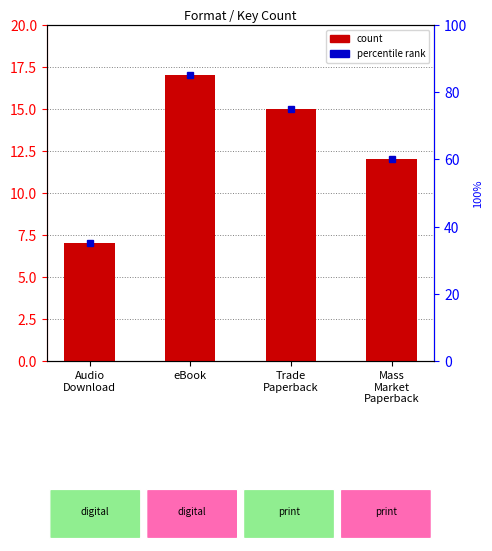

Reading left to right, what are all the values shown in this chart?

Audio
Download=7	eBook=17	Trade
Paperback=15	Mass
Market
Paperback=12